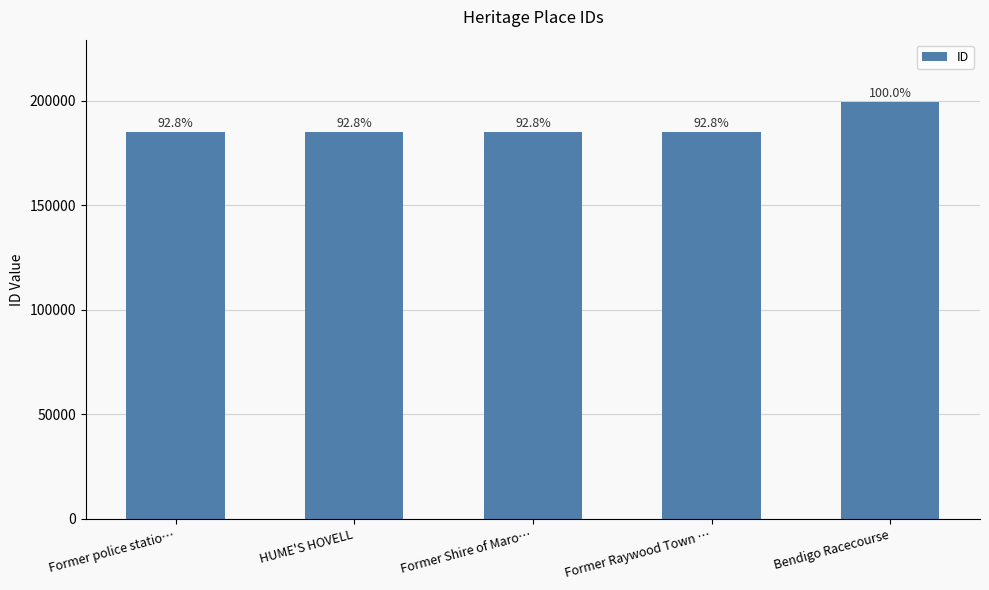

Approximately how many times larger is the value at Bendigo Racecourse compared to HUME'S HOVELL?

1.1